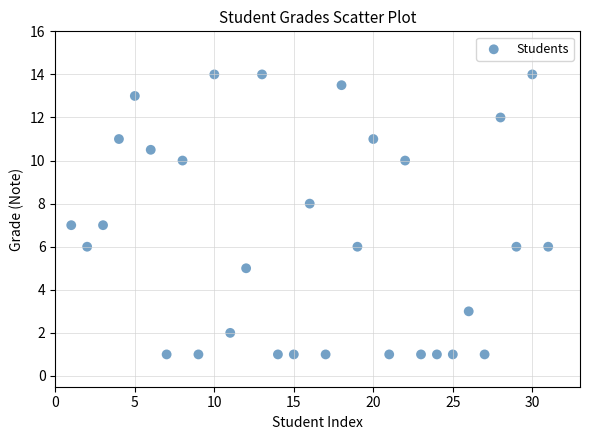

What is the range of Y values (max minus min)?

13.0